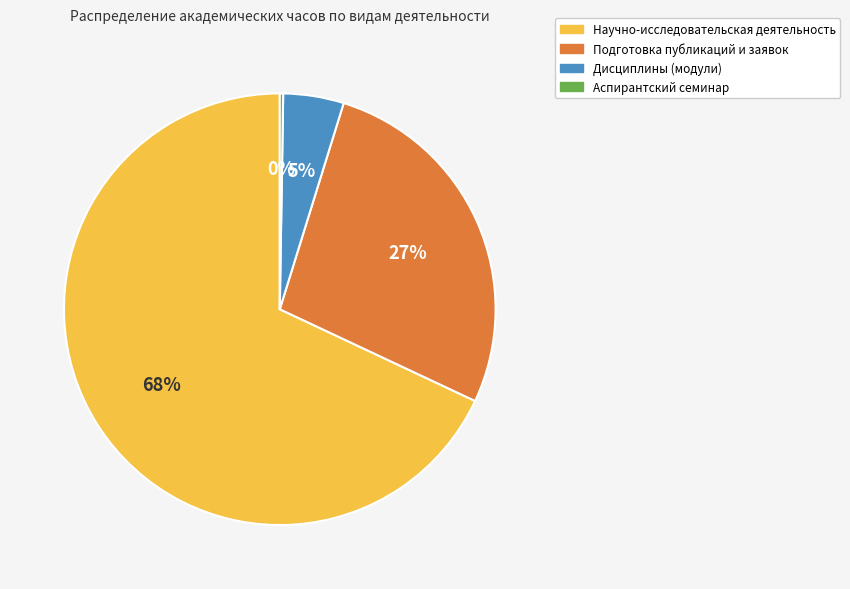

Which slice is the largest?

Научно-исследовательская деятельность